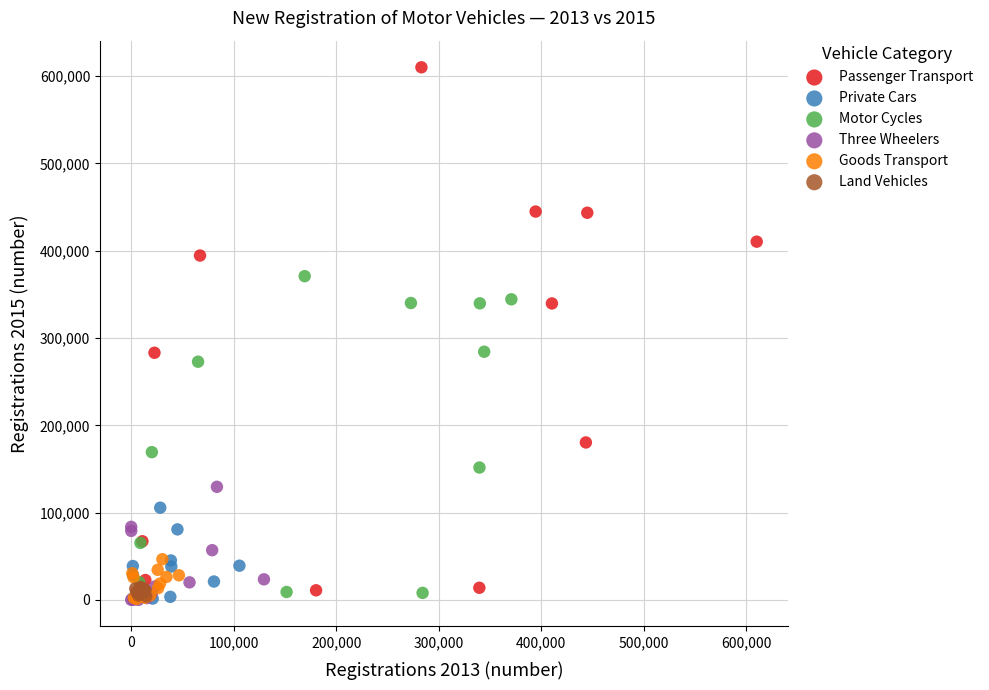

Which series has the largest Y range (max minus min)?

Passenger Transport